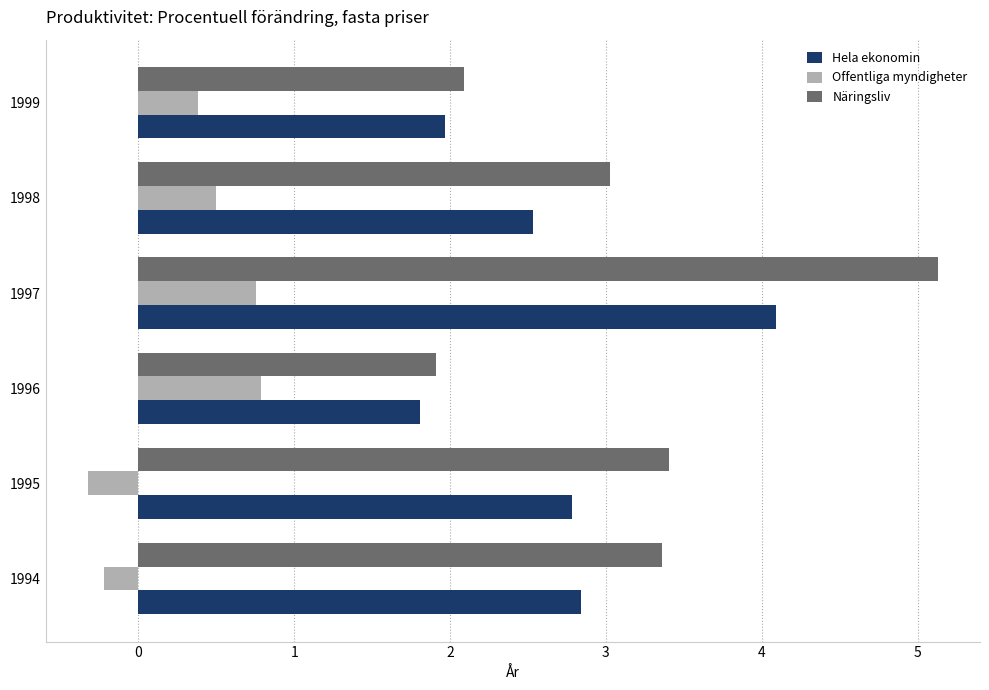

The Hela ekonomin series shows 2.8 at 1994. True or false?

True